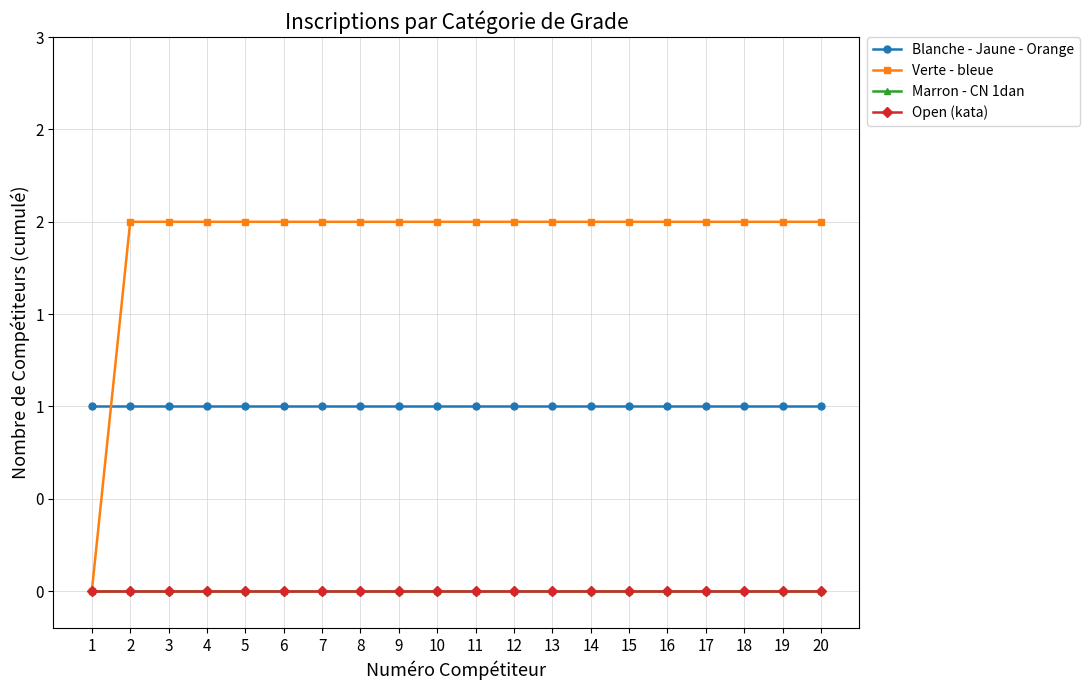

Does the chart have visible grid lines?

Yes